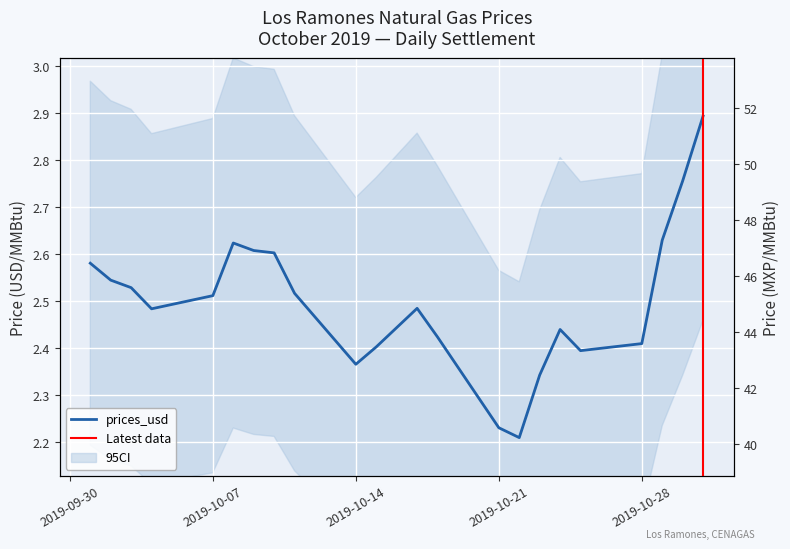

Reading left to right, extract all data points from this chart.

2019-10-01=2.6	2019-10-02=2.5	2019-10-03=2.5	2019-10-04=2.5	2019-10-07=2.5	2019-10-08=2.6	2019-10-09=2.6	2019-10-10=2.6	2019-10-11=2.5	2019-10-14=2.4	2019-10-15=2.4	2019-10-16=2.4	2019-10-17=2.5	2019-10-18=2.4	2019-10-21=2.2	2019-10-22=2.2	2019-10-23=2.3	2019-10-24=2.4	2019-10-25=2.4	2019-10-28=2.4	2019-10-29=2.6	2019-10-30=2.8	2019-10-31=2.9